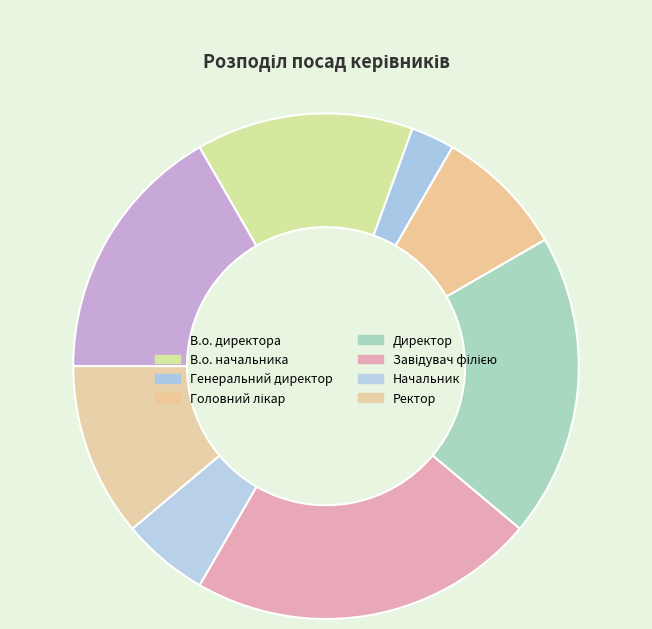

Which slice is the largest?

Завідувач філією